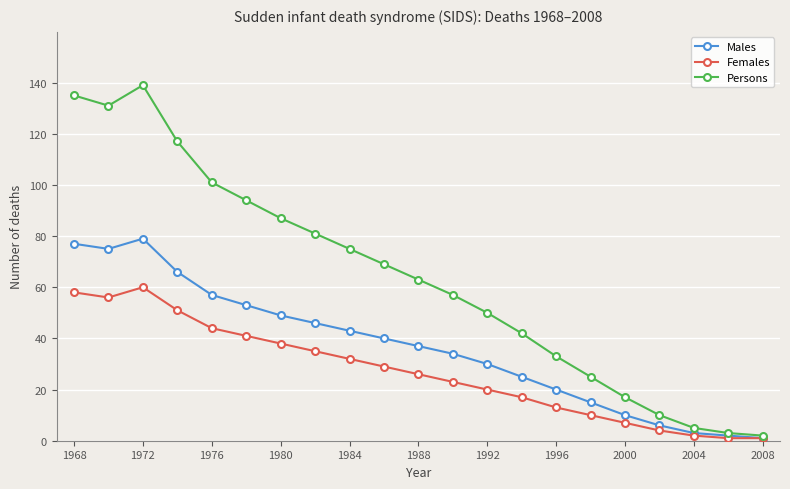

Rank the series by their maximum value, from lowest to highest.

Females, Males, Persons